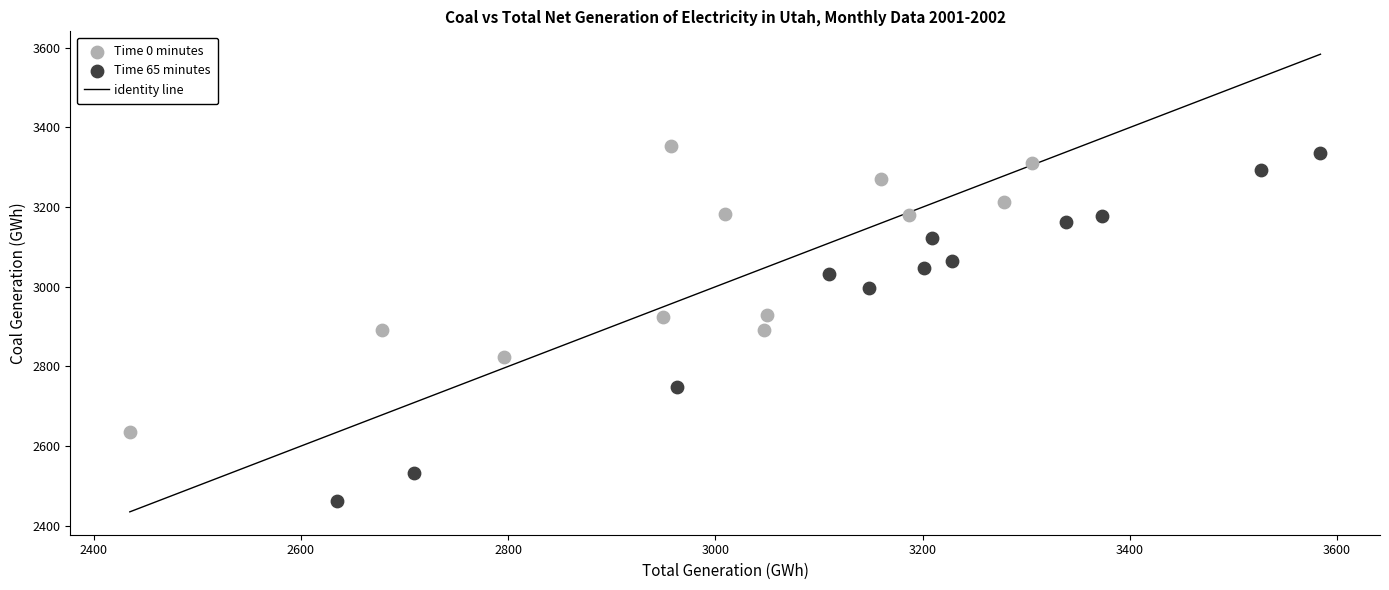

Which series reaches the maximum Y coordinate?

Time 0 minutes